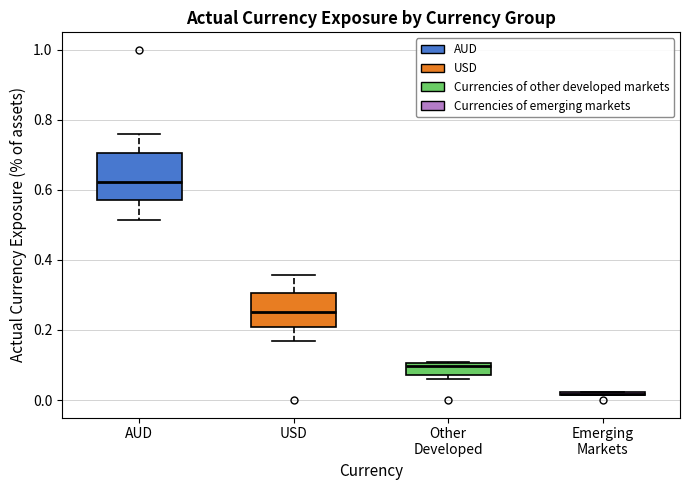

Reading left to right, transcribe this box plot: for each box, give where its median line is, the range the box spans, and where its two whiskers end, as read against the y-axis. The values are not printed on the chart, so give them approximately, as read against the axis.

AUD: median 0.62, box 0.58 to 0.70, whiskers 0.52 to 0.76
USD: median 0.26, box 0.20 to 0.30, whiskers 0.16 to 0.36
Other Developed: median 0.10 (just below the box's upper edge), box 0.08 to 0.10, whiskers 0.06 to 0.10
Emerging Markets: box collapsed to a line at 0.02, whiskers 0.02 to 0.02